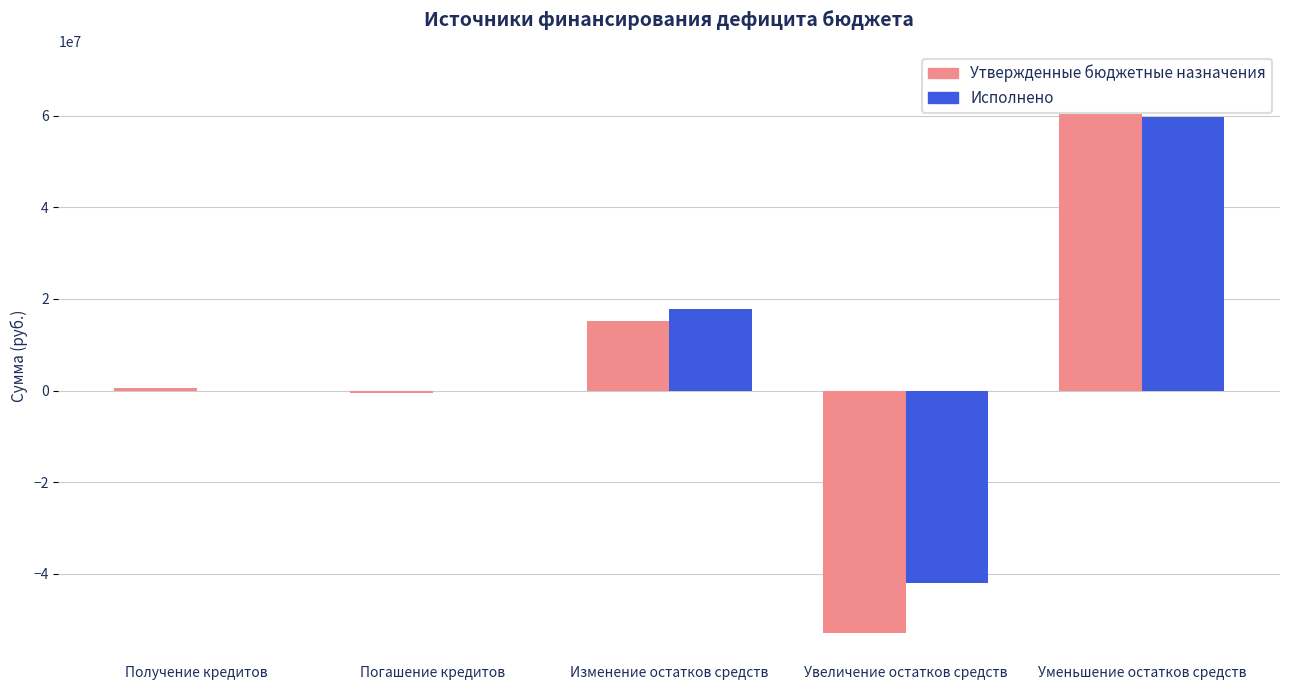

Is the value of Исполнено at Увеличение остатков средств greater than the value of Утвержденные бюджетные назначения at Изменение остатков средств?

No